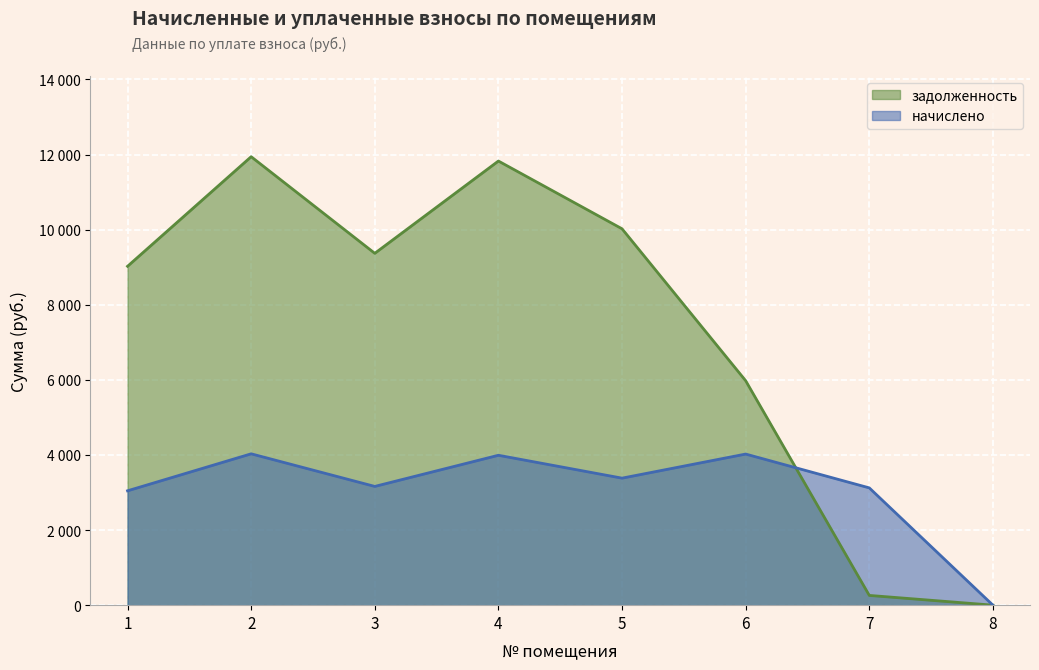

What is the total value across all series at 7?

3383.0